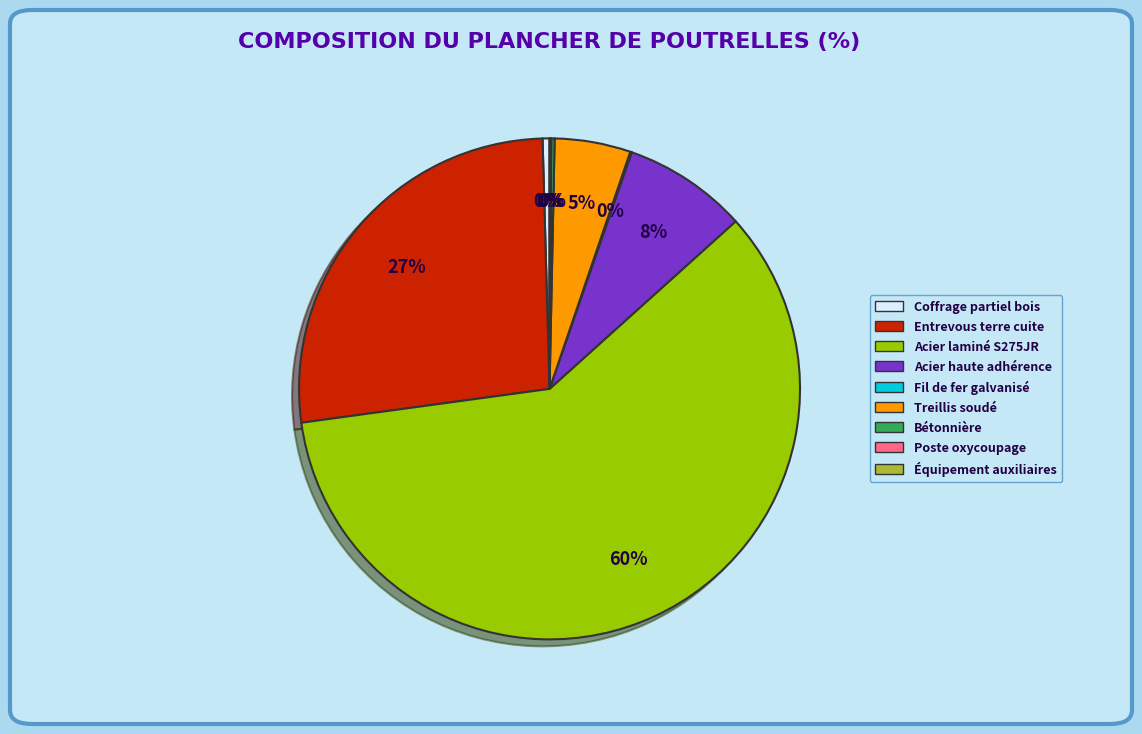

Is the sum of Acier laminé S275JR and Acier haute adhérence greater than half?

Yes